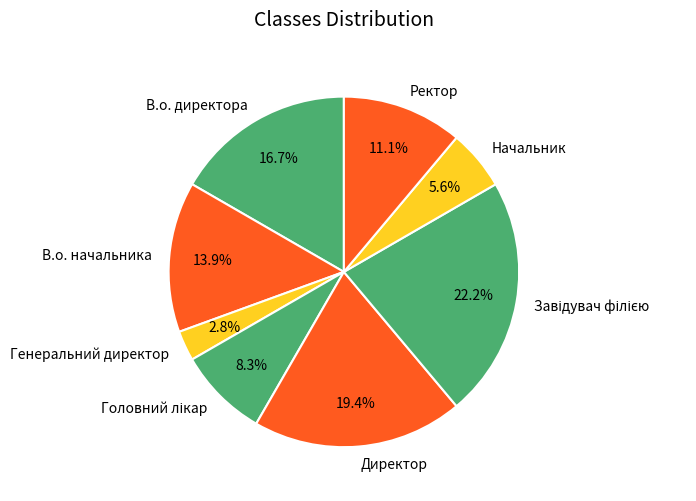

Which has a higher value, Директор or В.о. начальника?

Директор